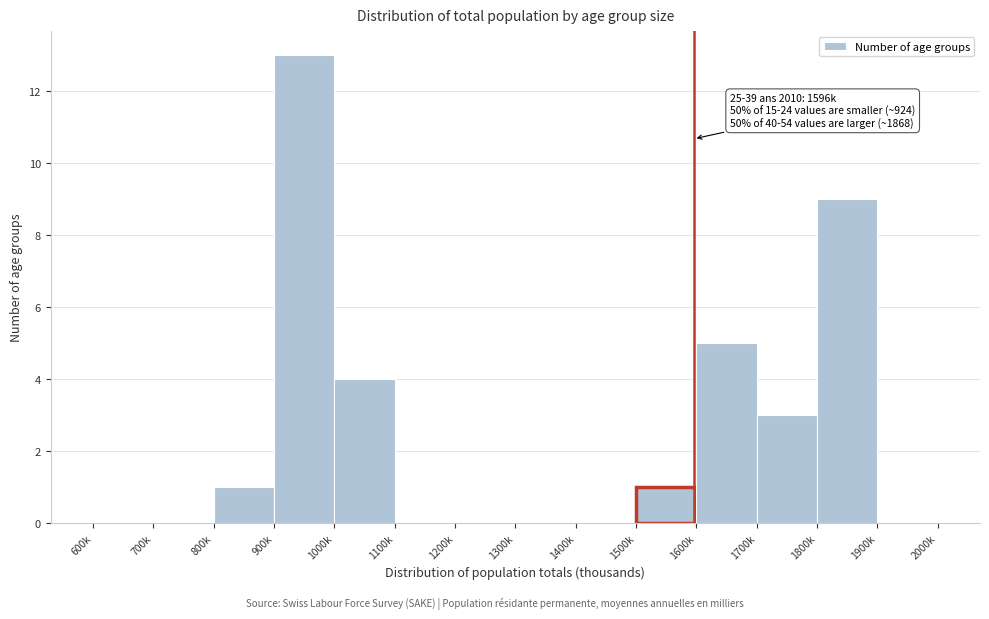

Reading left to right, list all the values displayed in this chart.

600k=0	700k=0	800k=1	900k=13	1000k=4	1100k=0	1200k=0	1300k=0	1400k=0	1500k=1	1600k=5	1700k=3	1800k=9	1900k=0